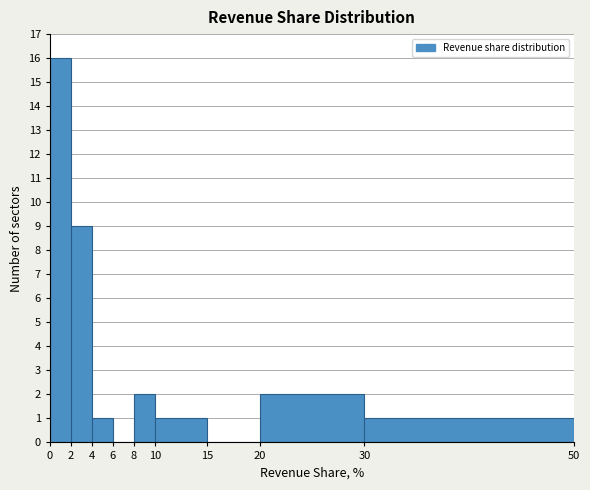

Reading left to right, transcribe this chart: for each bar, give the range it covers on the x-axis and its height. The values are not printed on the chart, so give them approximately, as read against the axis.

0 to 2: 16
2 to 4: 9
4 to 6: 1
6 to 8: 0
8 to 10: 2
10 to 15: 1
15 to 20: 0
20 to 30: 2
30 to 50: 1